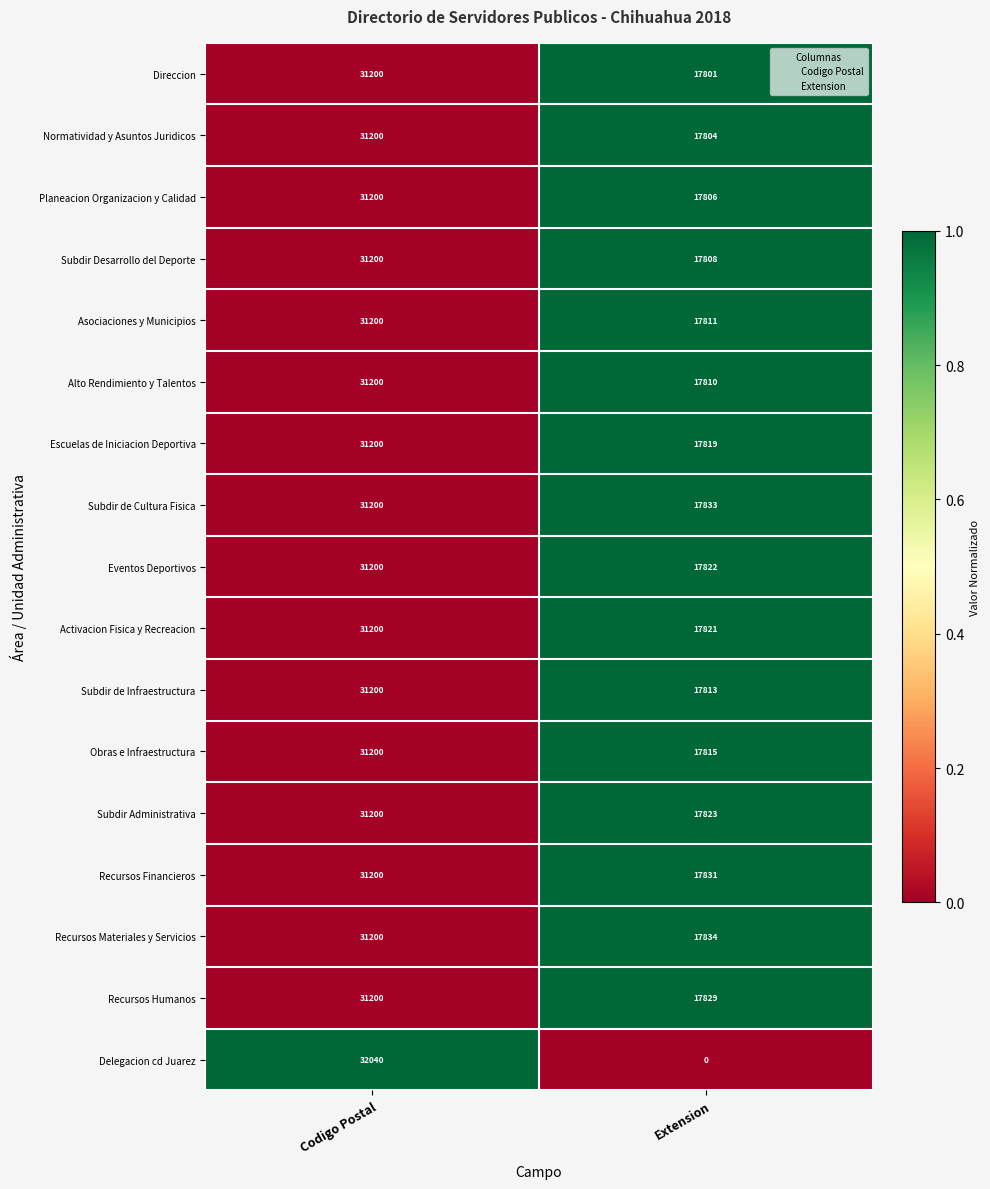

What is the lowest value of the Asociaciones y Municipios series?

17811